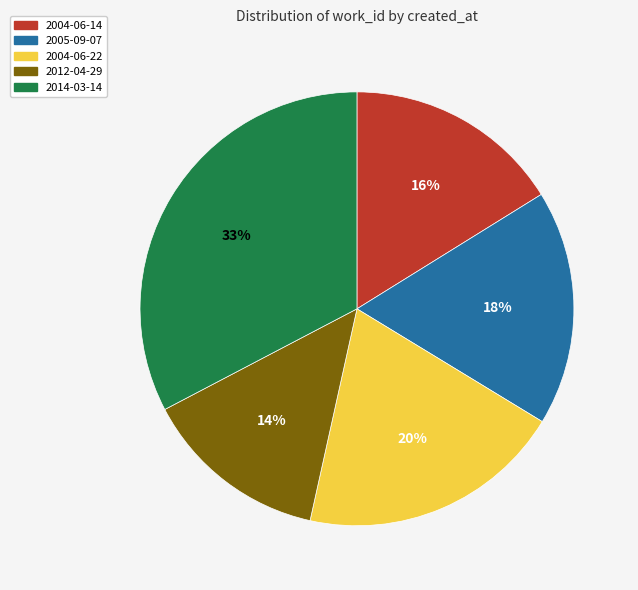

To the nearest percent, what is the combined percentage of 2012-04-29 and 2004-06-22?

34%